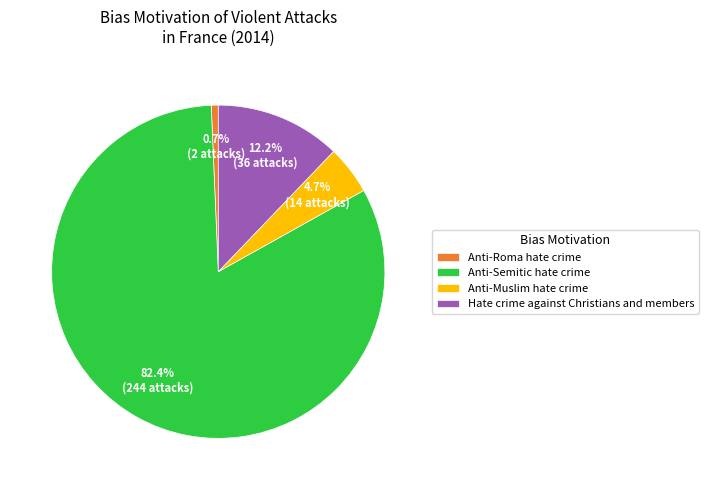

Which category accounts for the majority?

Anti-Semitic hate crime